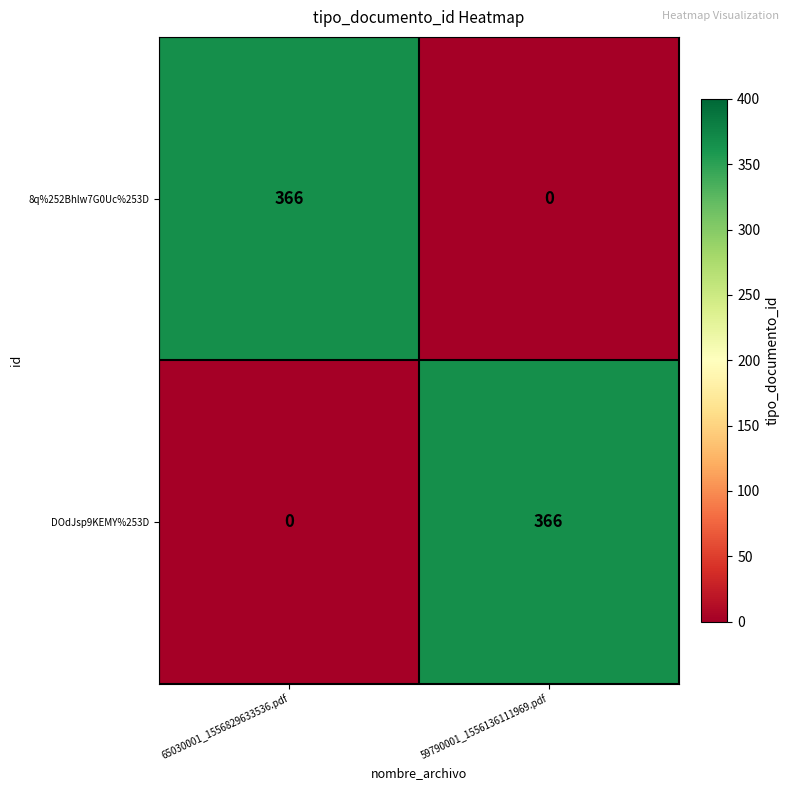

What is the total value across all series at 59790001_1556136111969.pdf?

366